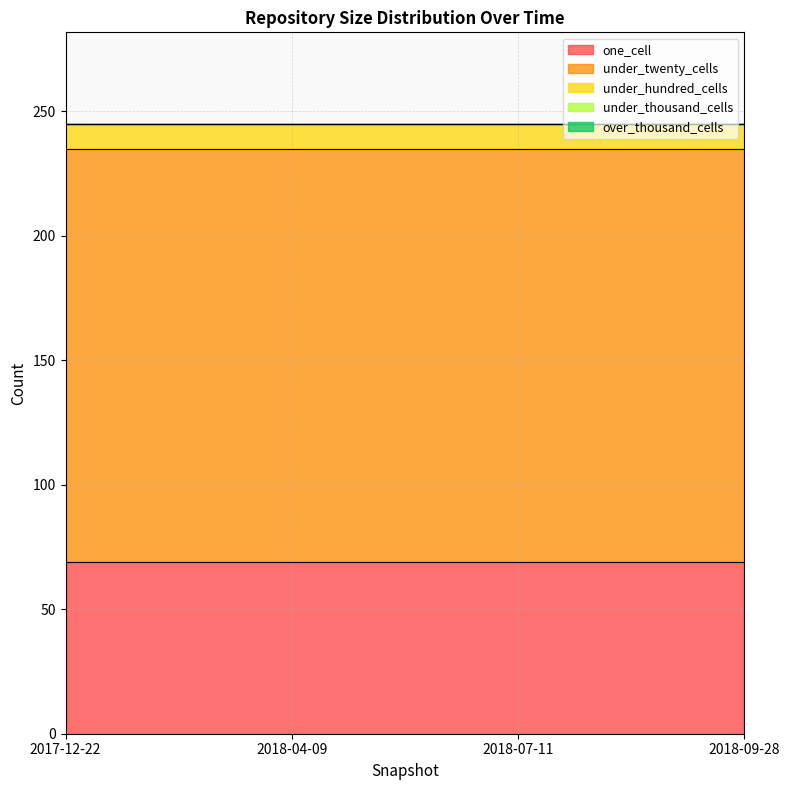

True or false: under_twenty_cells and one_cell cross at least once.

False